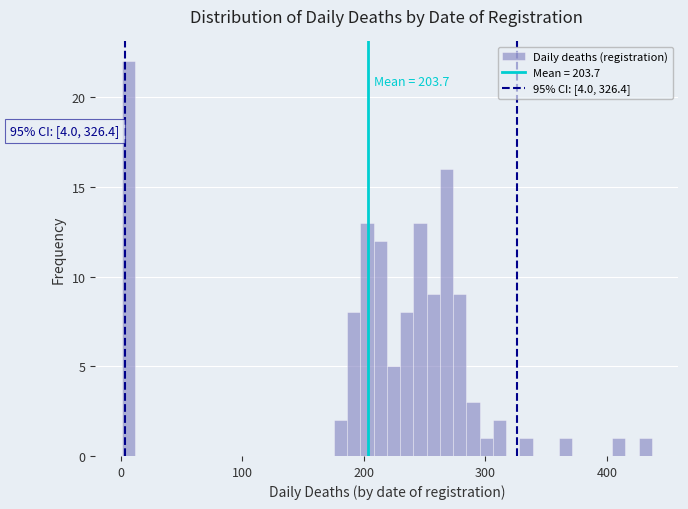

Around what value on the x-axis is the tallest bar? Give the approximate position of its centre, as read against the axis.

10